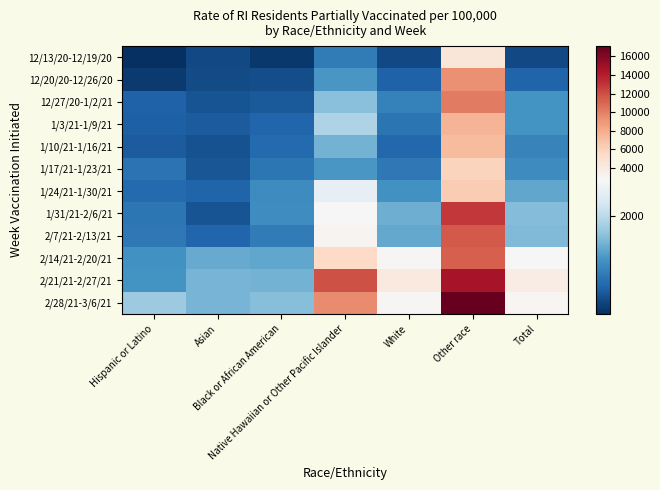

Reading left to right, list all the values displayed in this chart.

12/13/20-12/19/20: Hispanic or Latino=79	Asian=330	Black or African American=163	Native Hawaiian or Other Pacific Islander=877	White=334	Other race=4457	Total=340
12/20/20-12/26/20: Hispanic or Latino=195	Asian=353	Black or African American=373	Native Hawaiian or Other Pacific Islander=1170	White=581	Other race=9238	Total=595
12/27/20-1/2/21: Hispanic or Latino=581	Asian=433	Black or African American=497	Native Hawaiian or Other Pacific Islander=1608	White=924	Other race=10226	Total=1127
1/3/21-1/9/21: Hispanic or Latino=561	Asian=515	Black or African American=619	Native Hawaiian or Other Pacific Islander=1901	White=794	Other race=7616	Total=1131
1/10/21-1/16/21: Hispanic or Latino=511	Asian=416	Black or African American=663	Native Hawaiian or Other Pacific Islander=1462	White=644	Other race=7292	Total=949
1/17/21-1/23/21: Hispanic or Latino=769	Asian=464	Black or African American=800	Native Hawaiian or Other Pacific Islander=1170	White=821	Other race=5853	Total=1057
1/24/21-1/30/21: Hispanic or Latino=668	Asian=604	Black or African American=1046	Native Hawaiian or Other Pacific Islander=2485	White=1119	Other race=6305	Total=1337
1/31/21-2/6/21: Hispanic or Latino=813	Asian=436	Black or African American=1081	Native Hawaiian or Other Pacific Islander=2778	White=1417	Other race=12835	Total=1574
2/7/21-2/13/21: Hispanic or Latino=827	Asian=629	Black or African American=875	Native Hawaiian or Other Pacific Islander=3070	White=1354	Other race=11481	Total=1549
2/14/21-2/20/21: Hispanic or Latino=1123	Asian=1389	Black or African American=1329	Native Hawaiian or Other Pacific Islander=5556	White=2843	Other race=11269	Total=2769
2/21/21-2/27/21: Hispanic or Latino=1141	Asian=1480	Black or African American=1459	Native Hawaiian or Other Pacific Islander=11842	White=4129	Other race=14598	Total=3819
2/28/21-3/6/21: Hispanic or Latino=1747	Asian=1489	Black or African American=1590	Native Hawaiian or Other Pacific Islander=9503	White=2921	Other race=17109	Total=2964